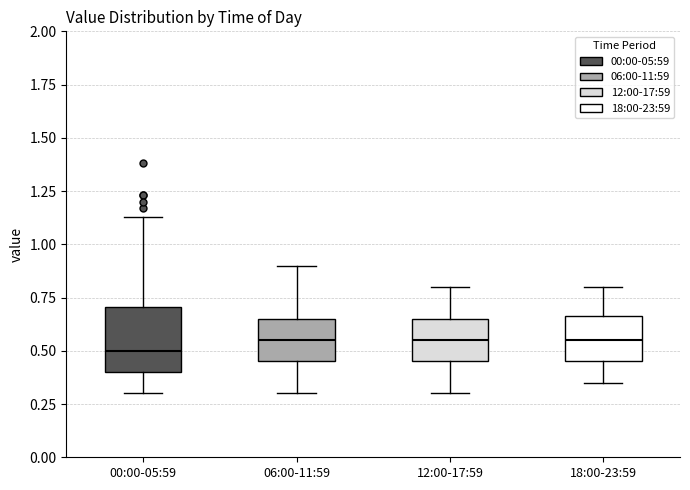

Which box's median line is the lowest?

00:00-05:59